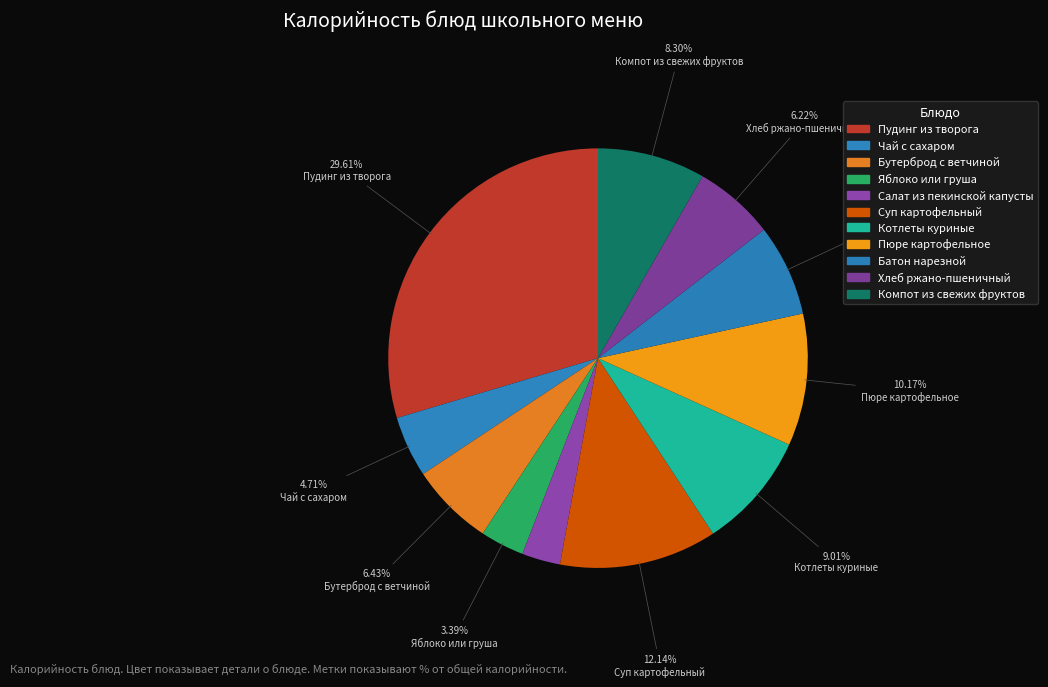

To the nearest percent, what percentage of the pie is Яблоко или груша?

3%